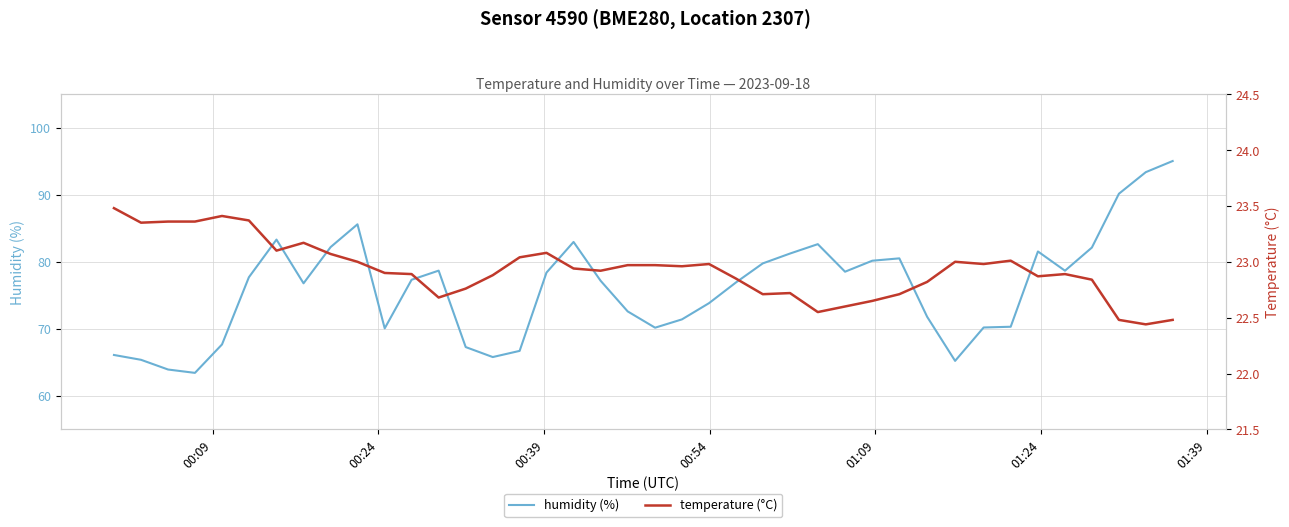

The humidity (%) series shows 37.8 at 34. True or false?

False